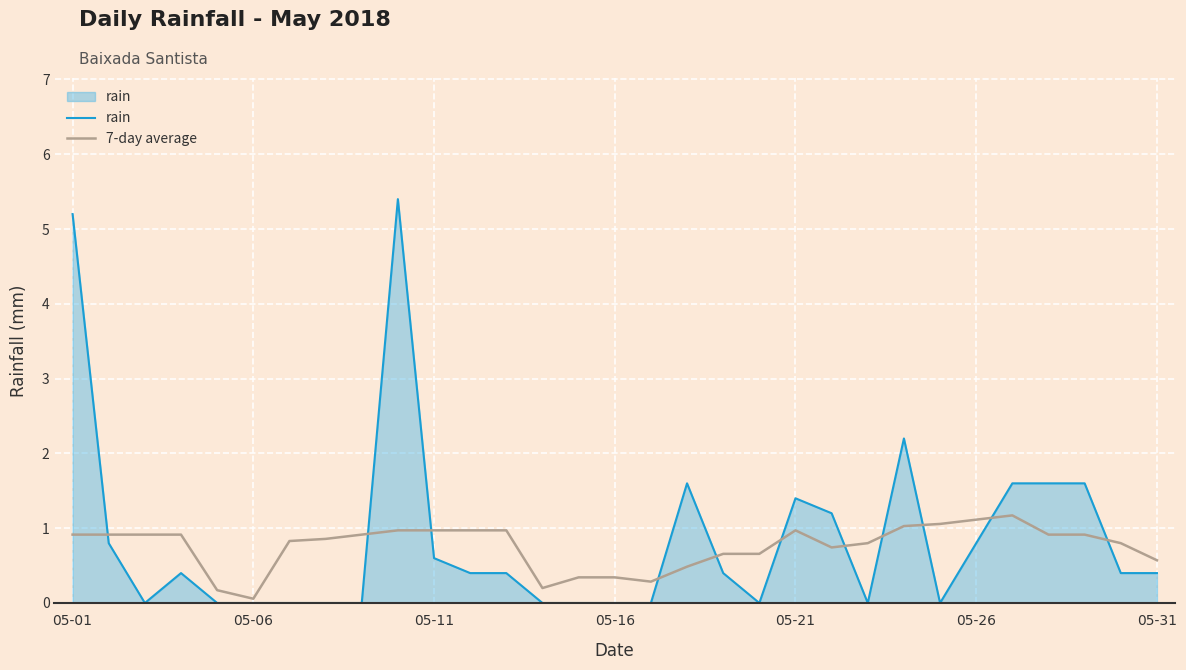

List the series in order of their peak value, lowest first.

7-day average, rain